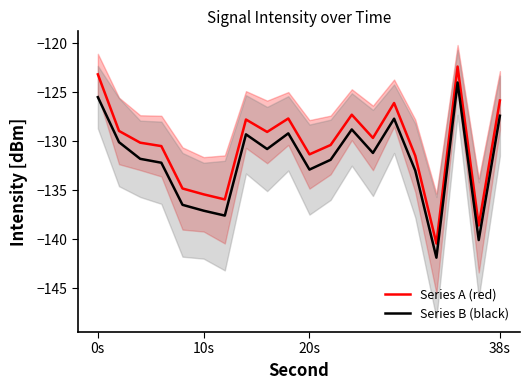

True or false: Series B (black) and Series A (red) intersect in this chart.

False